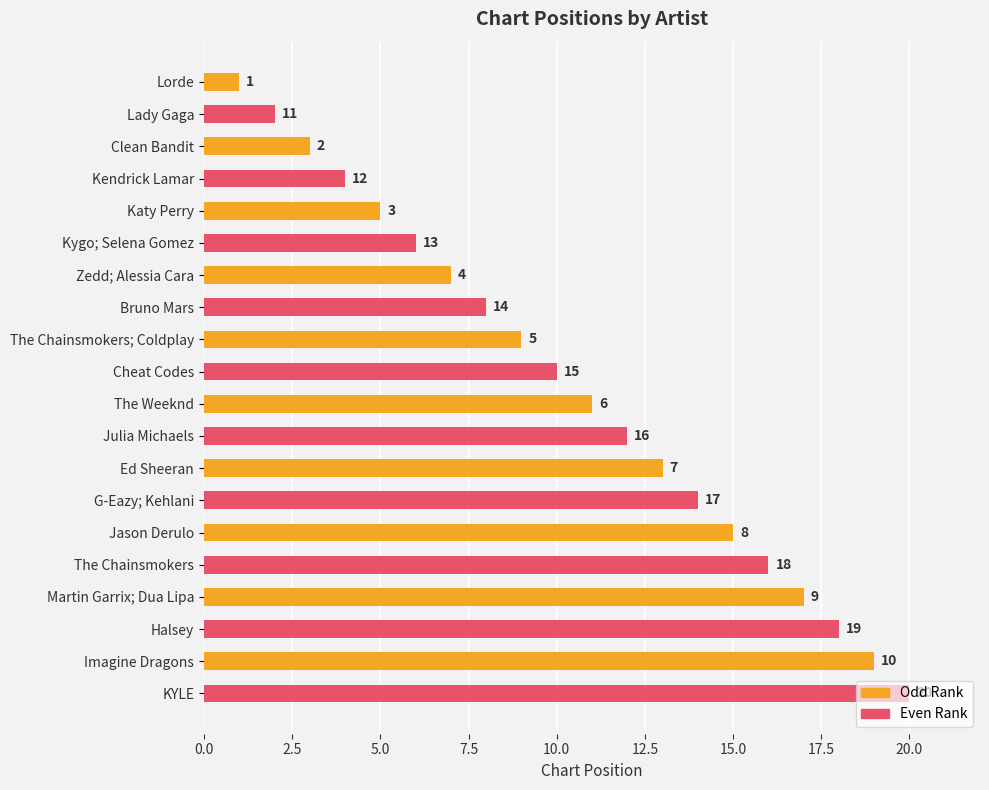

Rank the series at Katy Perry from lowest to highest value.

Odd Rank, Even Rank